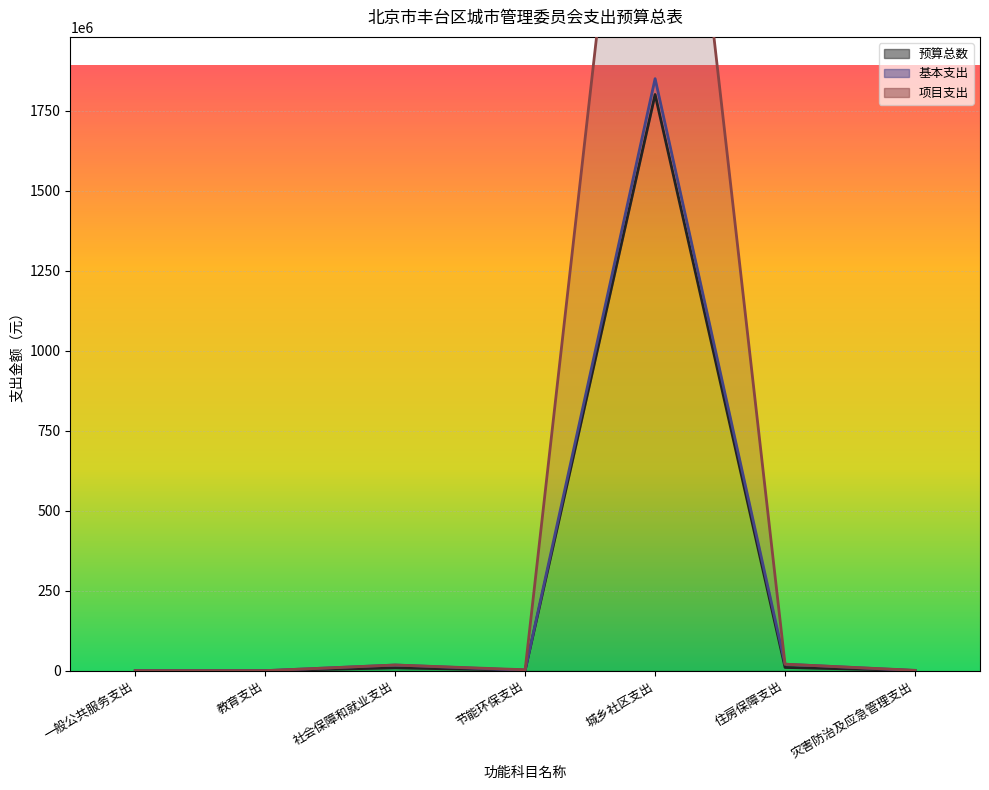

At how many categories does at least one series exceed 1351463087?

1